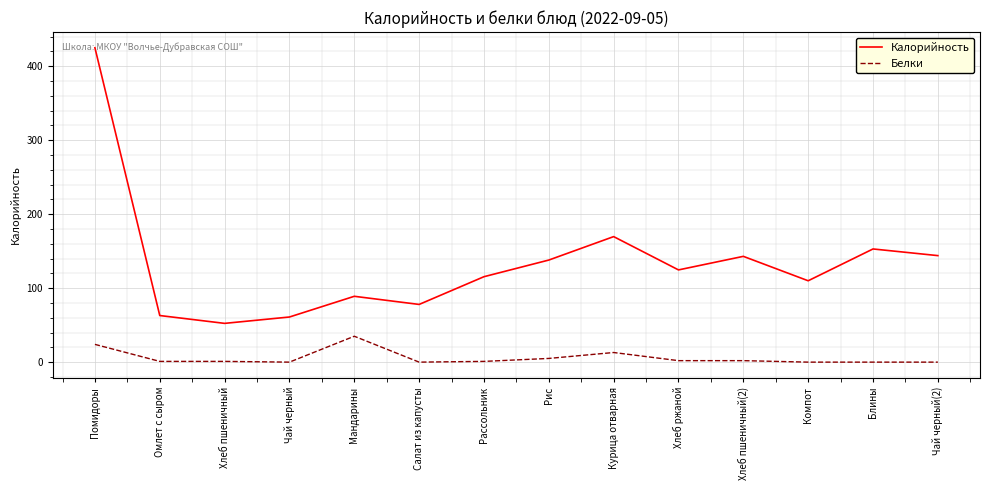

Is the value of Белки at Омлет с сыром greater than the value of Калорийность at Курица отварная?

No